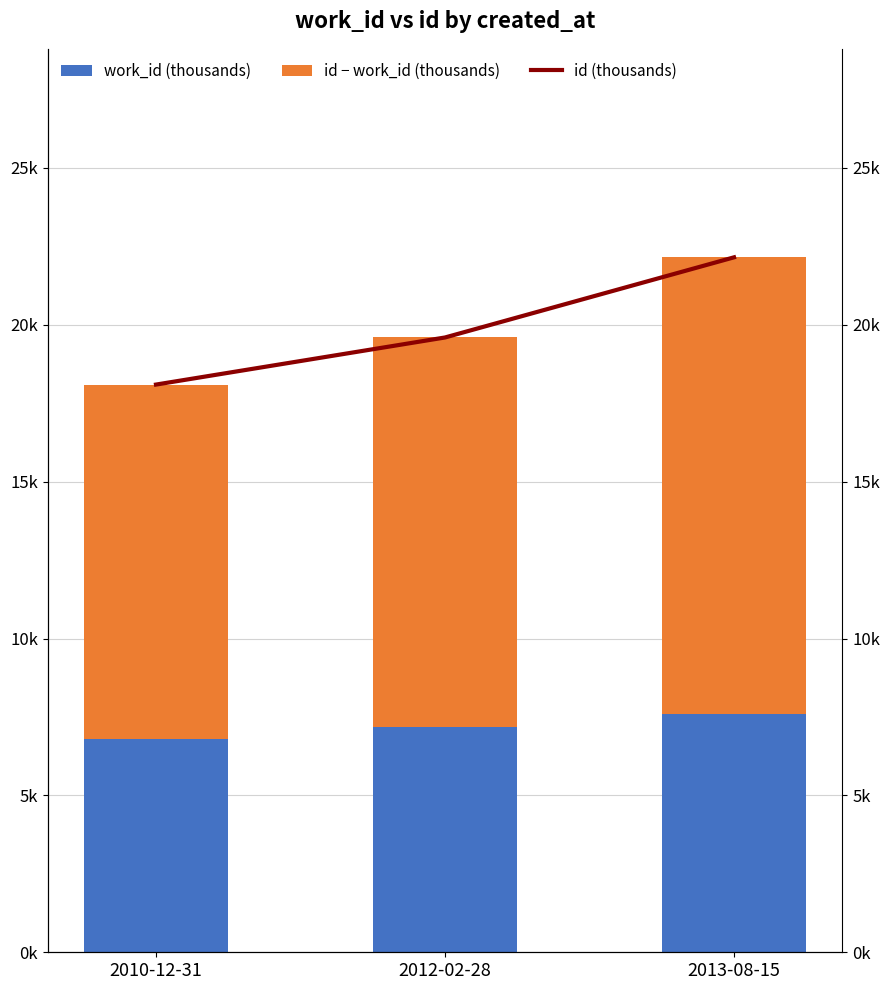

How many categories are shown in the chart?

3